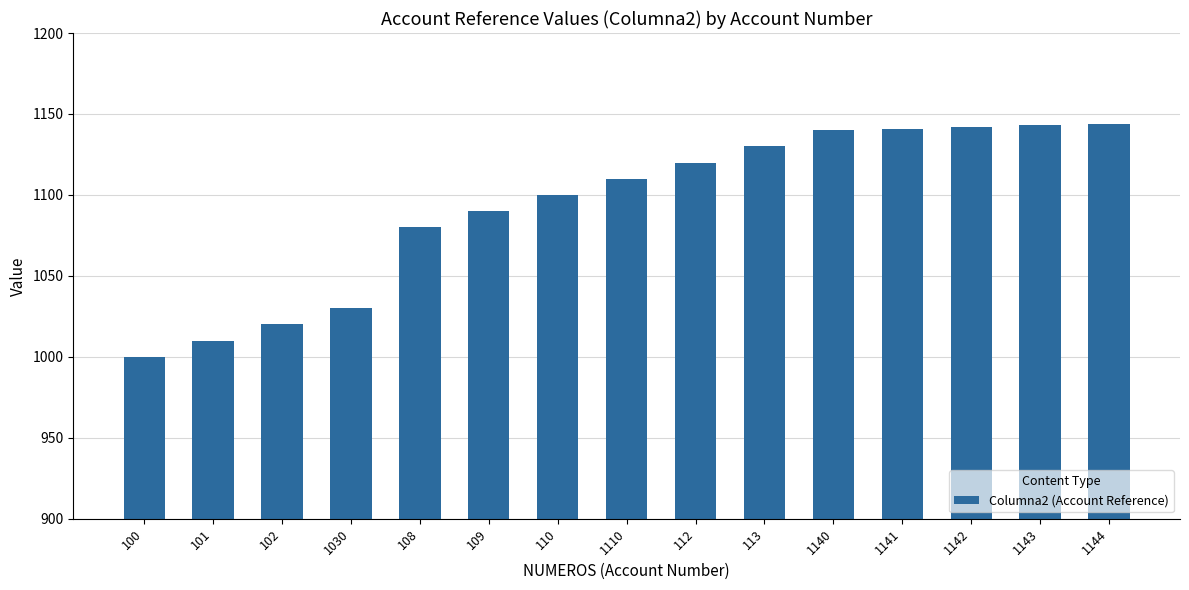

Is it true that the value at 1030 is 1030?

True